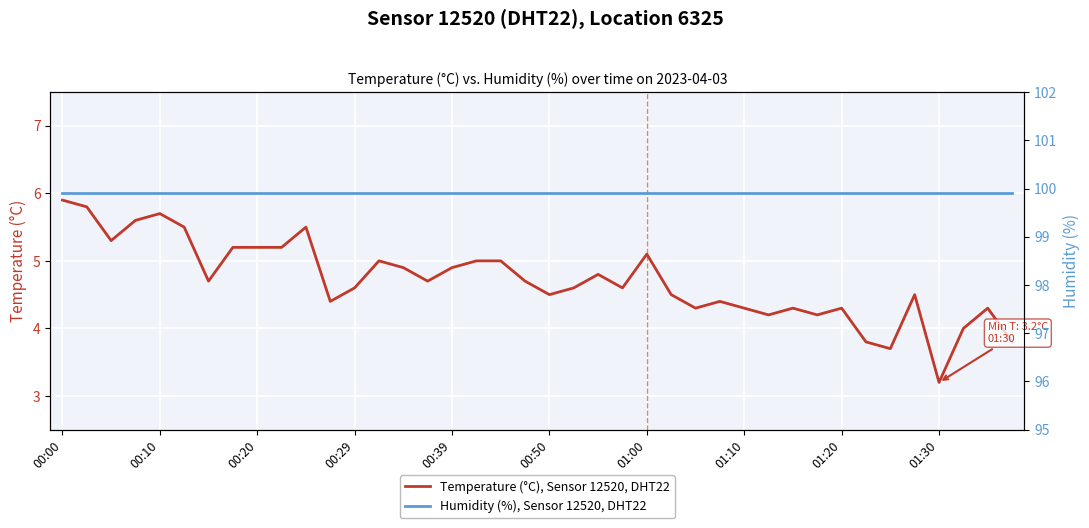

True or false: Humidity (%), Sensor 12520, DHT22 and Temperature (°C), Sensor 12520, DHT22 cross at least once.

False